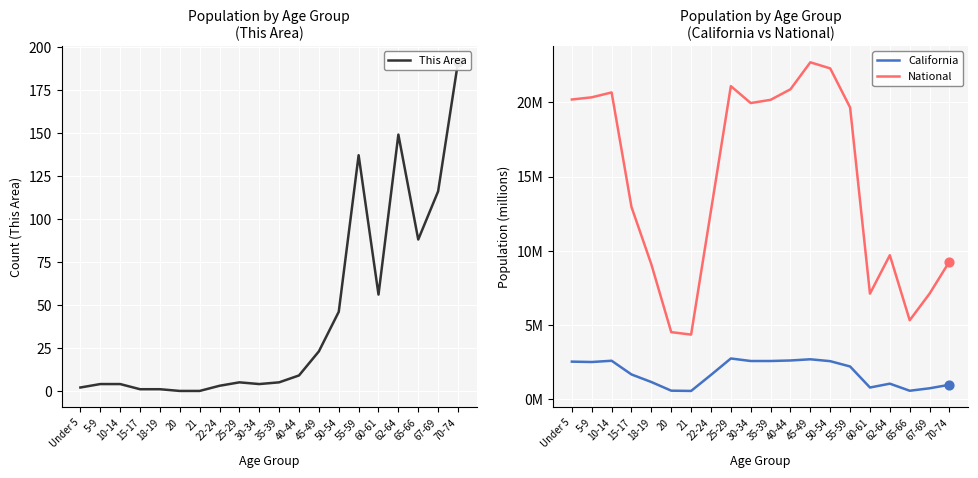

What is the total value across all series at 62-64?

159.8